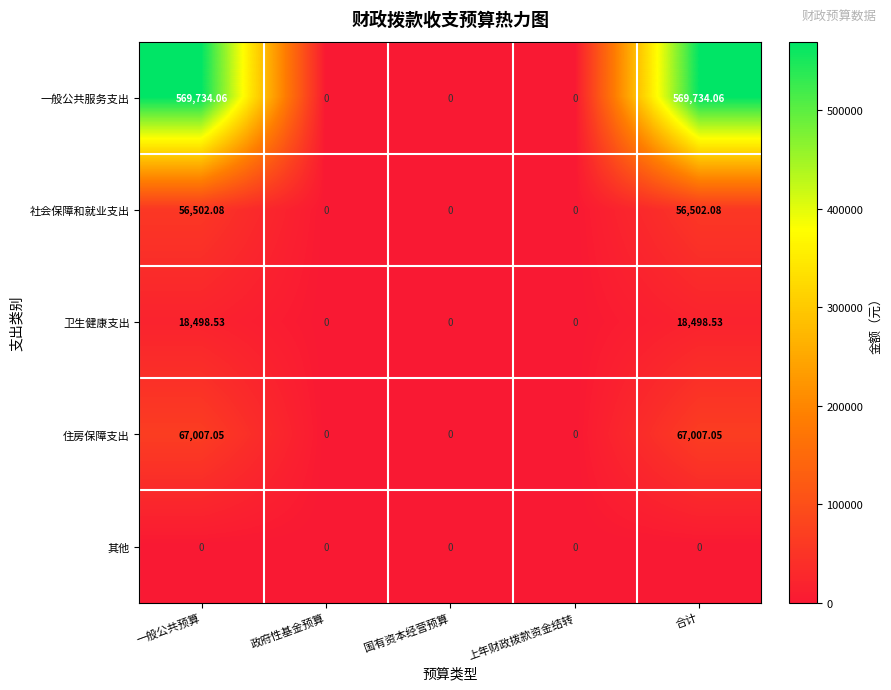

Which series has the largest total across all categories?

一般公共服务支出